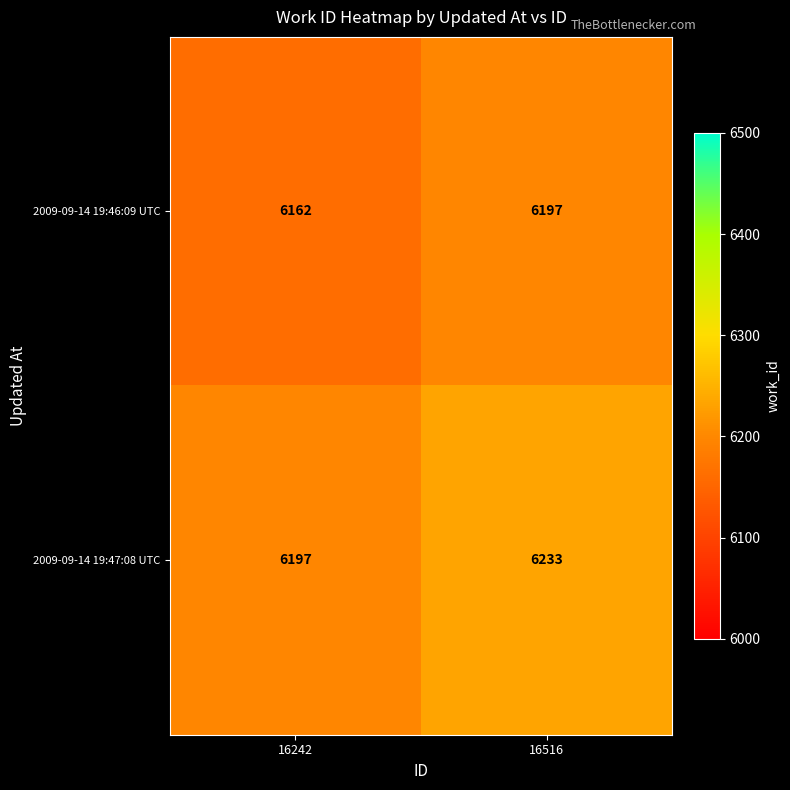

What is the spread (max minus min) of values at 16516?

36